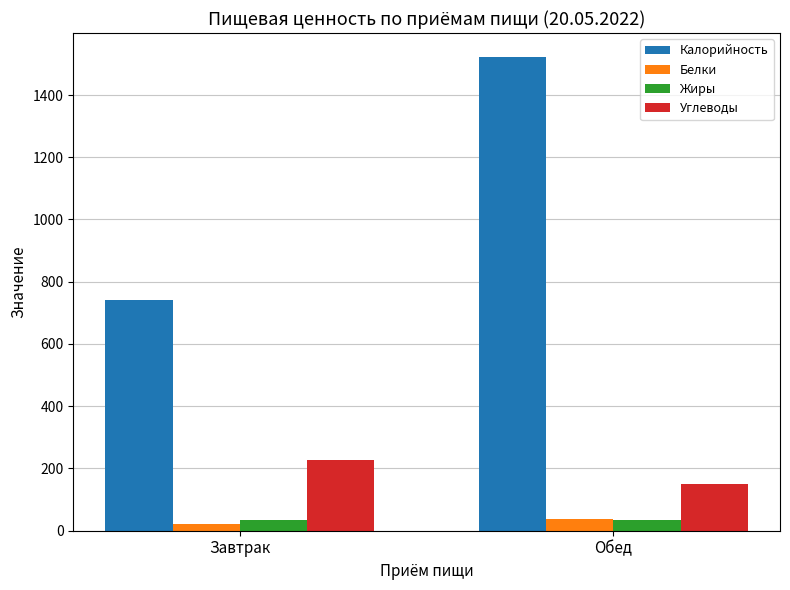

How many Белки values are between 23 and 38?

2